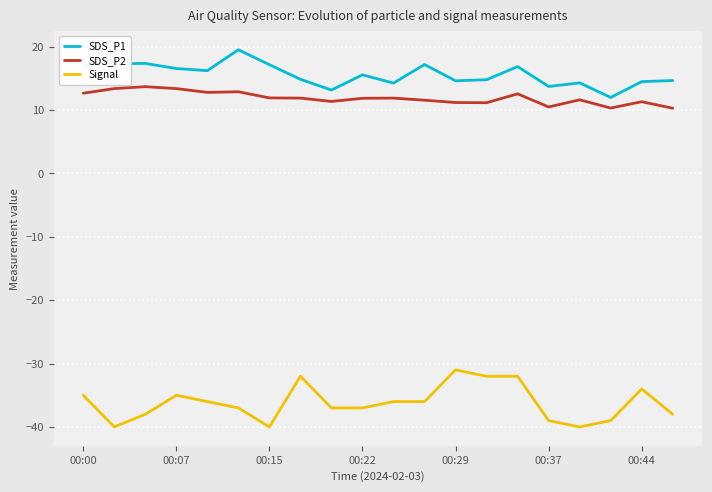

True or false: Signal and SDS_P1 cross at least once.

False